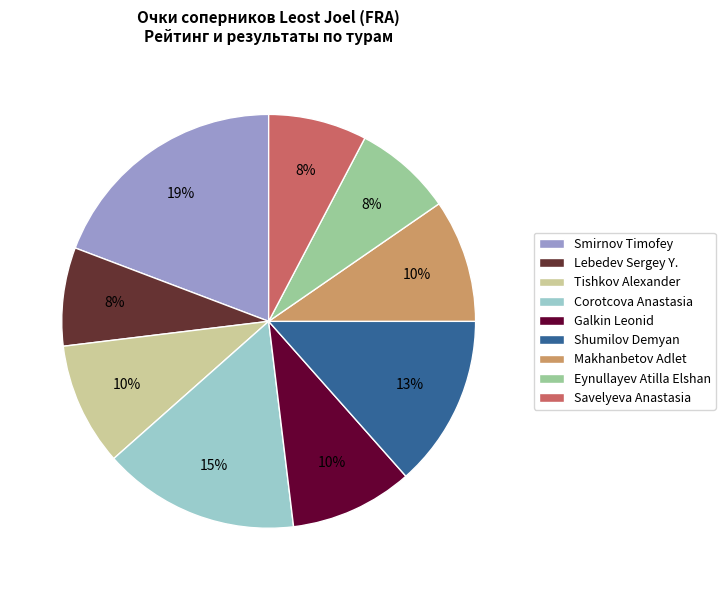

How many segments does this pie chart have?

9